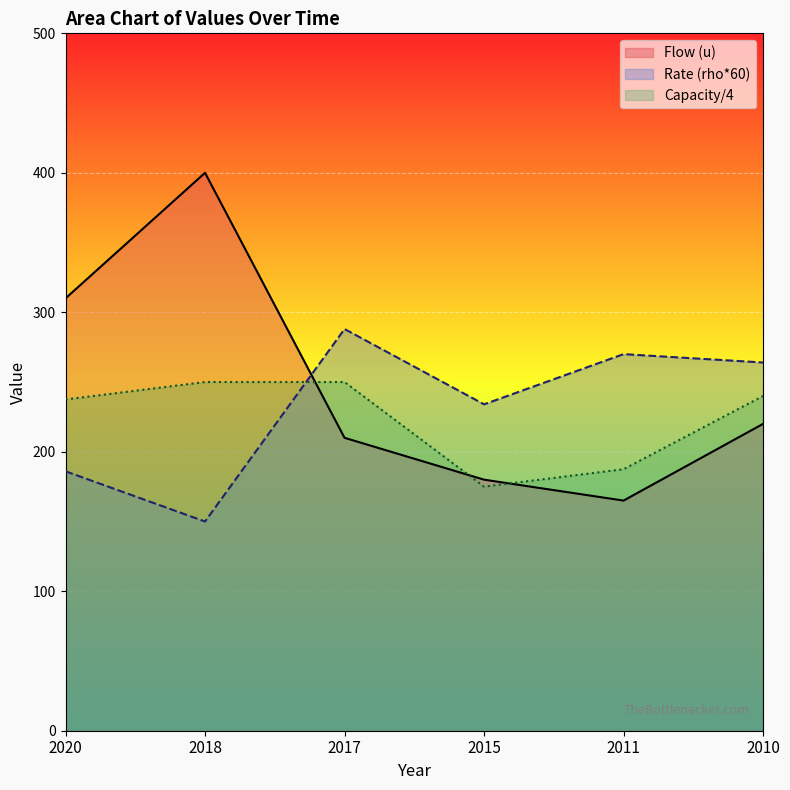

True or false: Capacity and Rate (rho) cross at least once.

True